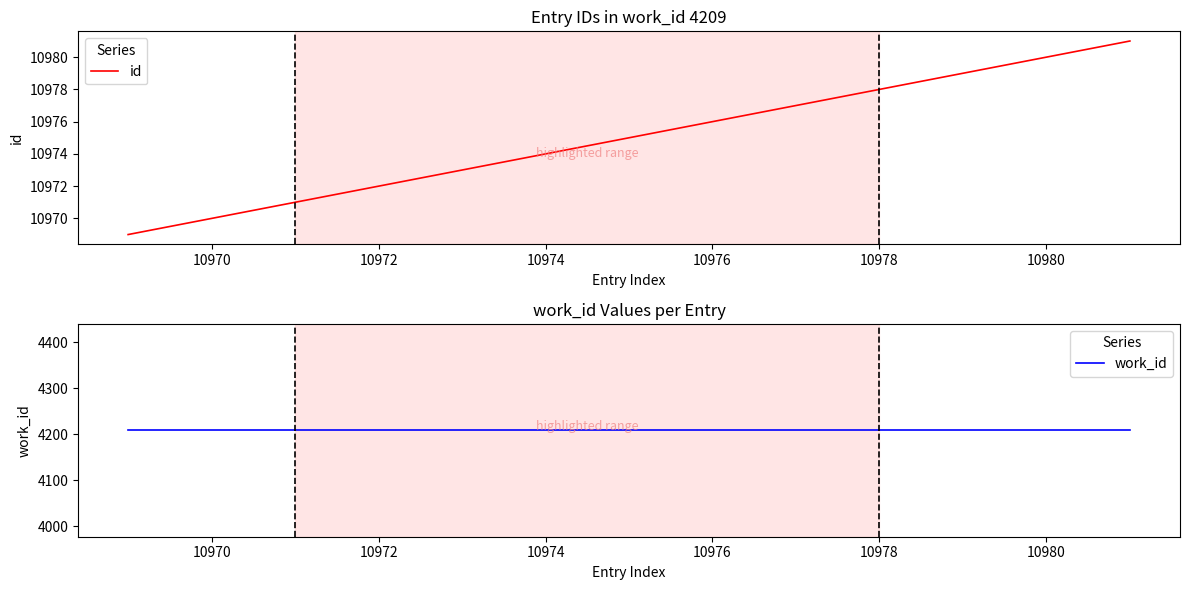

The id series shows 3195 at 10970. True or false?

False